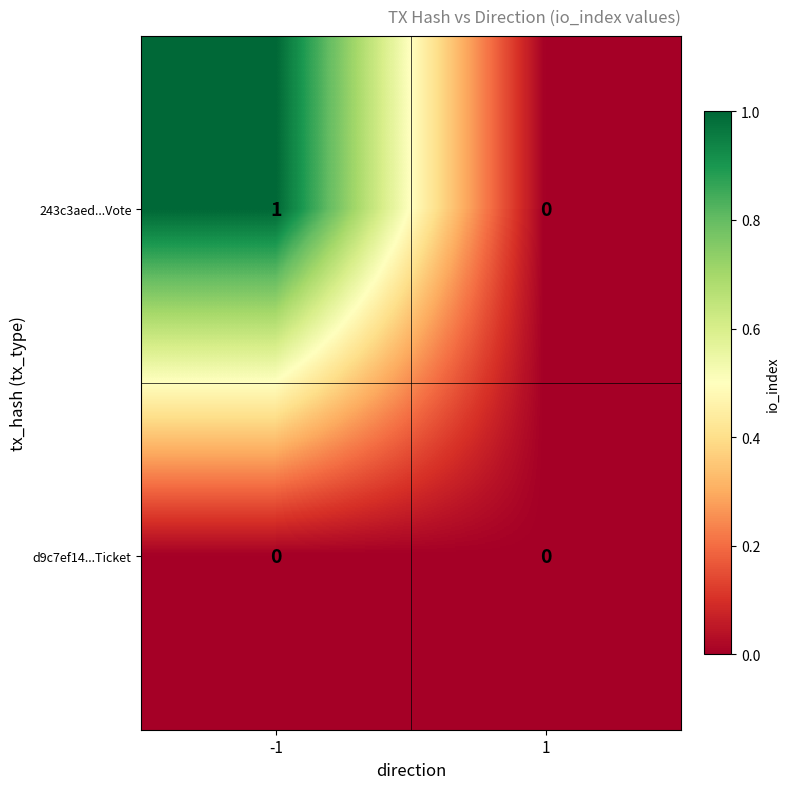

True or false: d9c7ef14...Ticket has a value of 0 at -1.

True